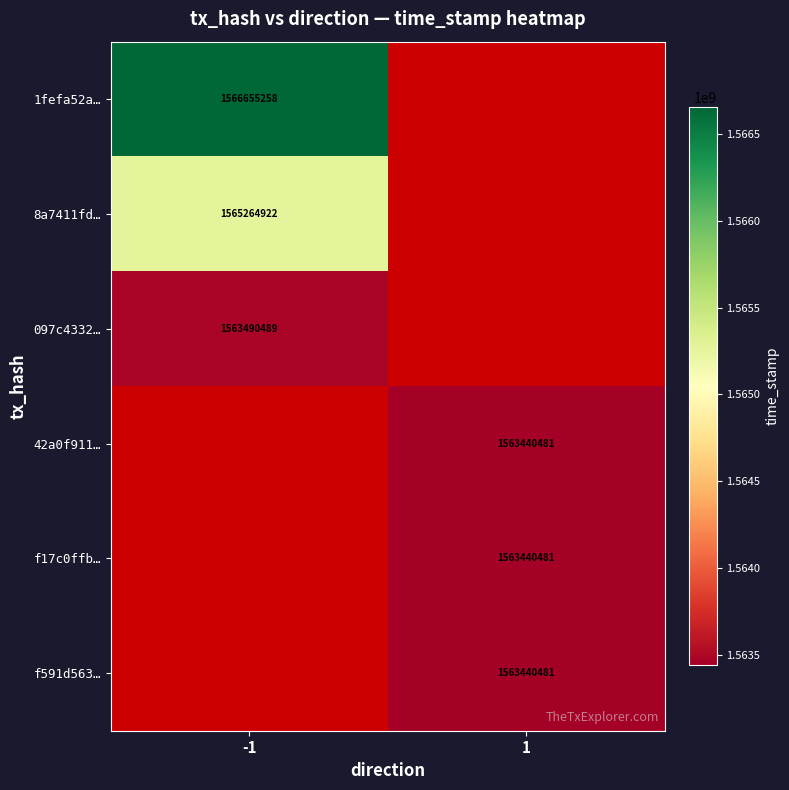

How many categories are shown in the chart?

2